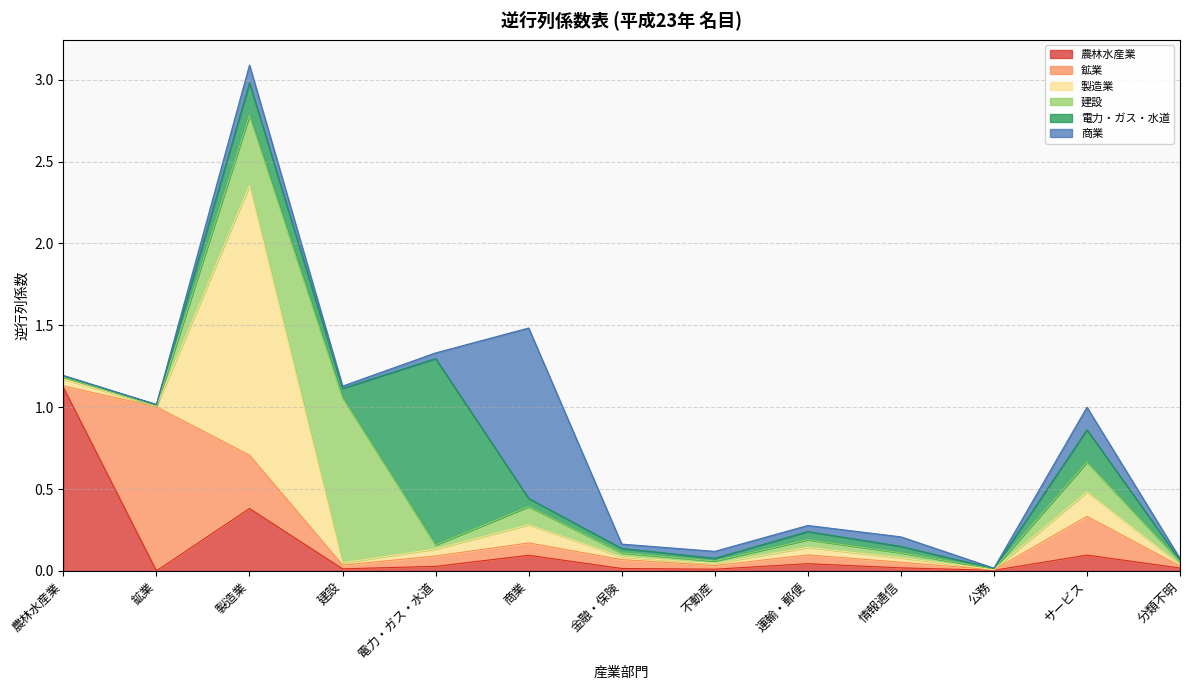

True or false: 農林水産業 and 商業 intersect in this chart.

True